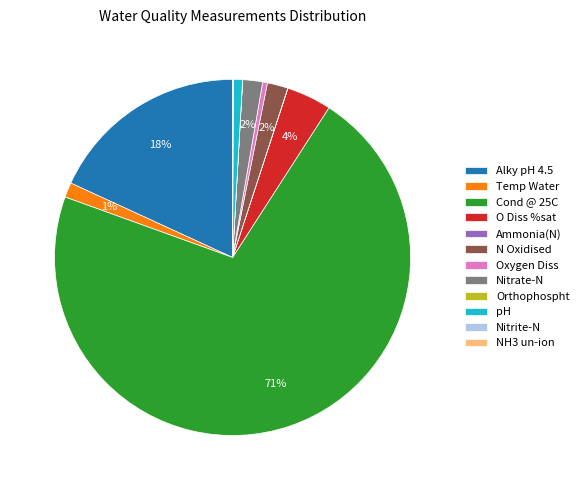

Does Cond @ 25C represent more than half of the total?

Yes